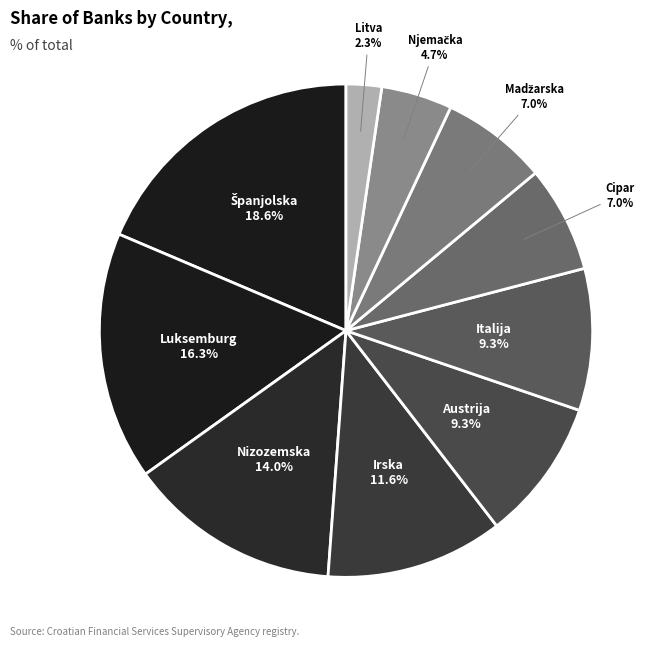

Is there any slice that represents more than half of the pie?

No